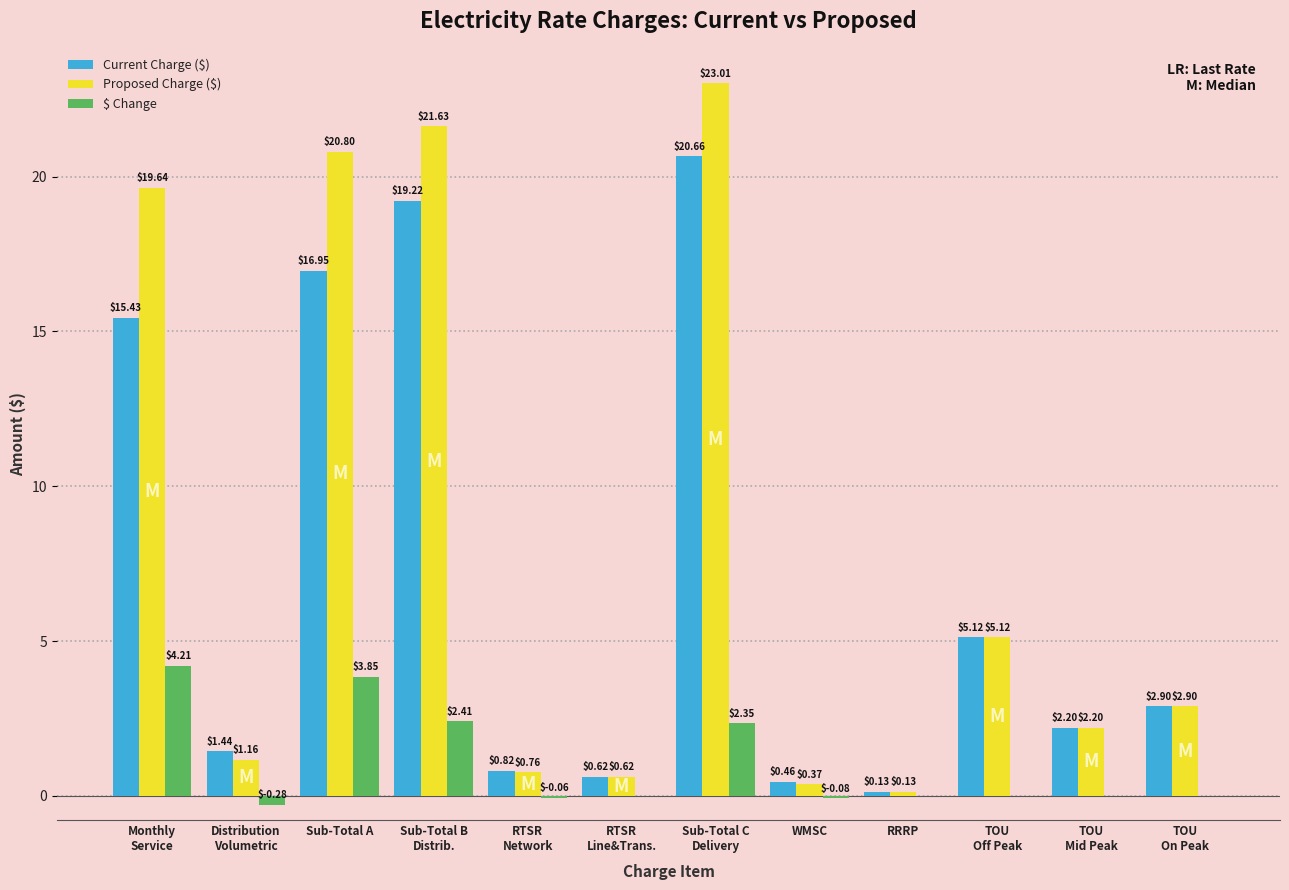

What is the sum of all Proposed Charge ($) values?

98.3